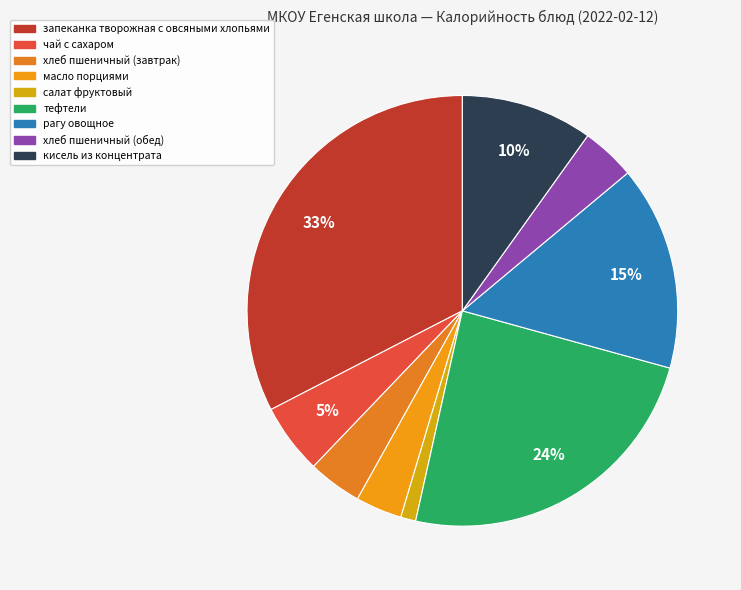

To the nearest percent, what portion does чай с сахаром represent?

5%